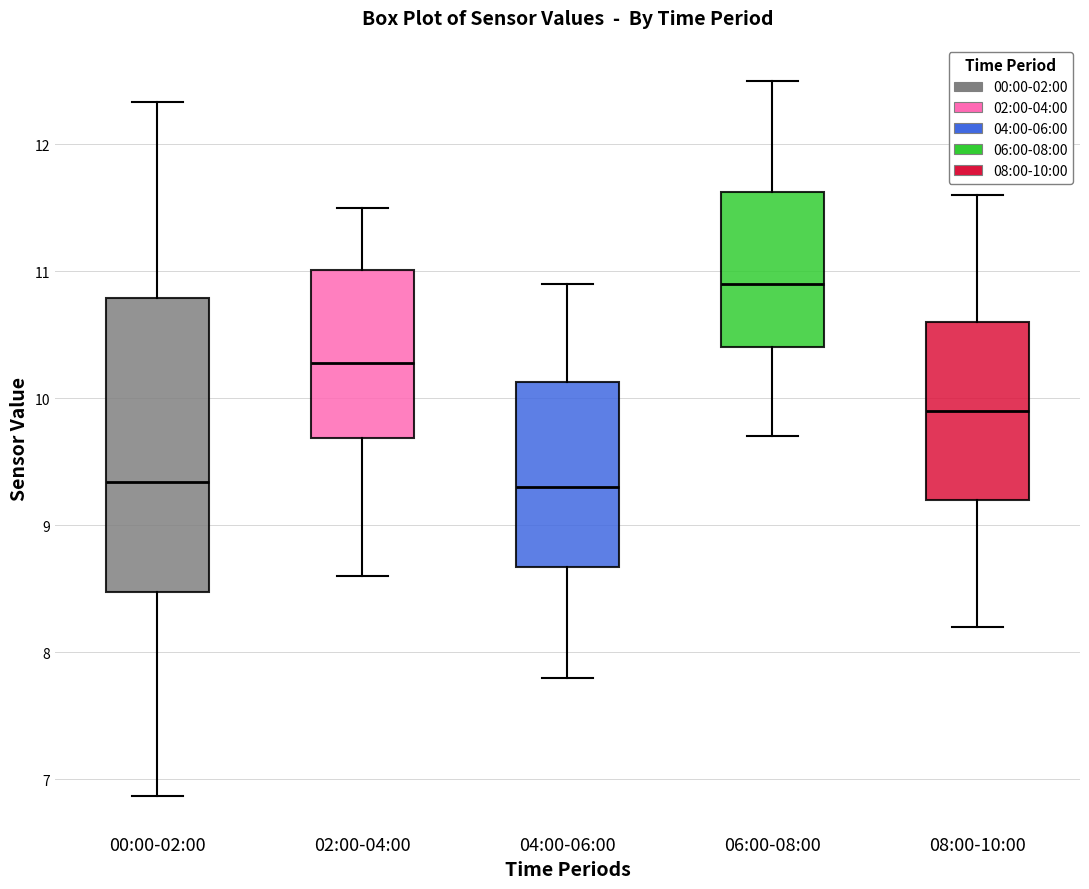

Where does the lower whisker of the box for 02:00-04:00 end on the y-axis? The values are not printed on the chart, so give them approximately, as read against the axis.

8.6